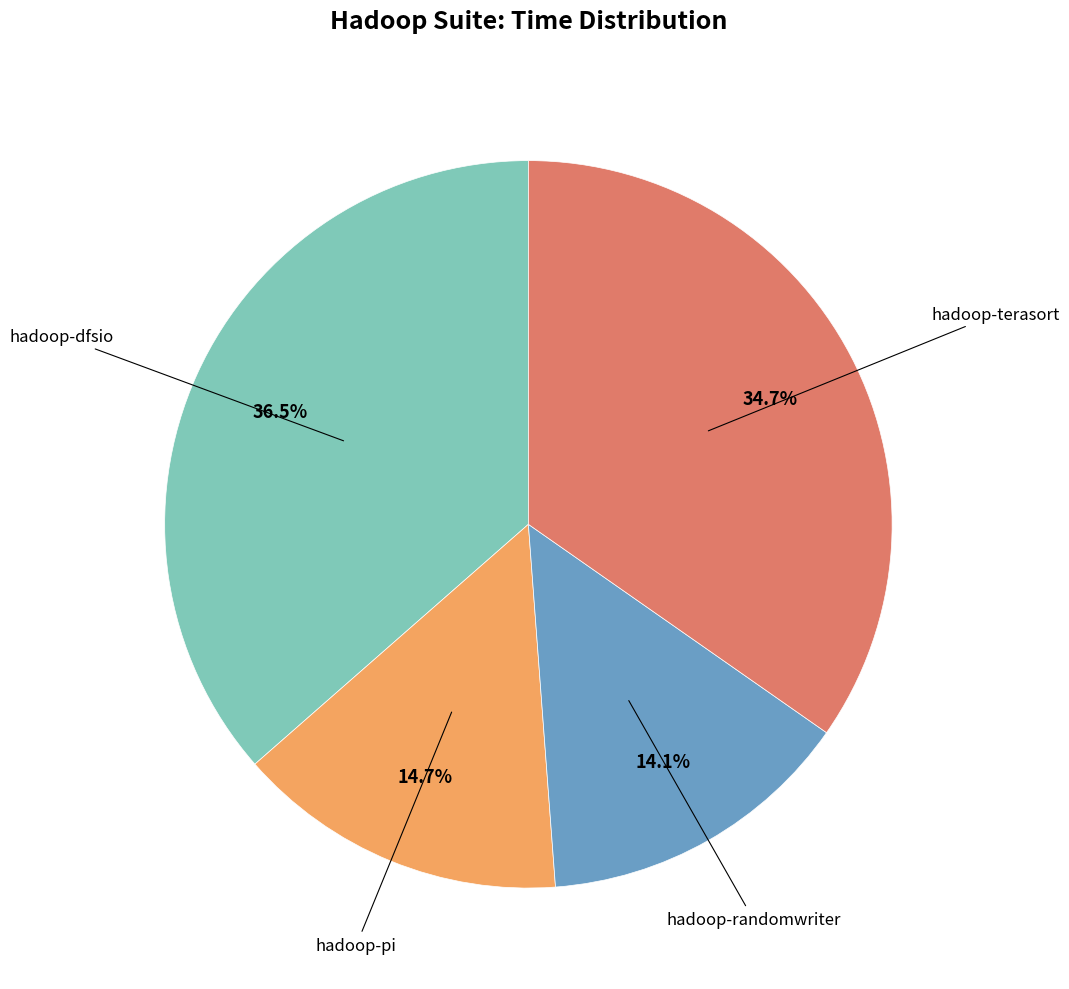

Is there any slice that represents more than half of the pie?

No